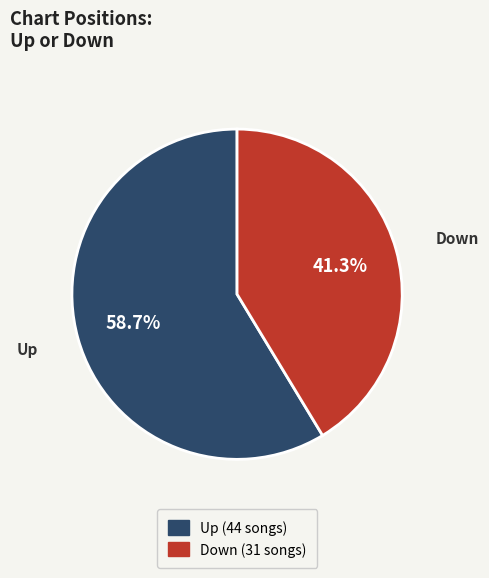

How many segments does this pie chart have?

2